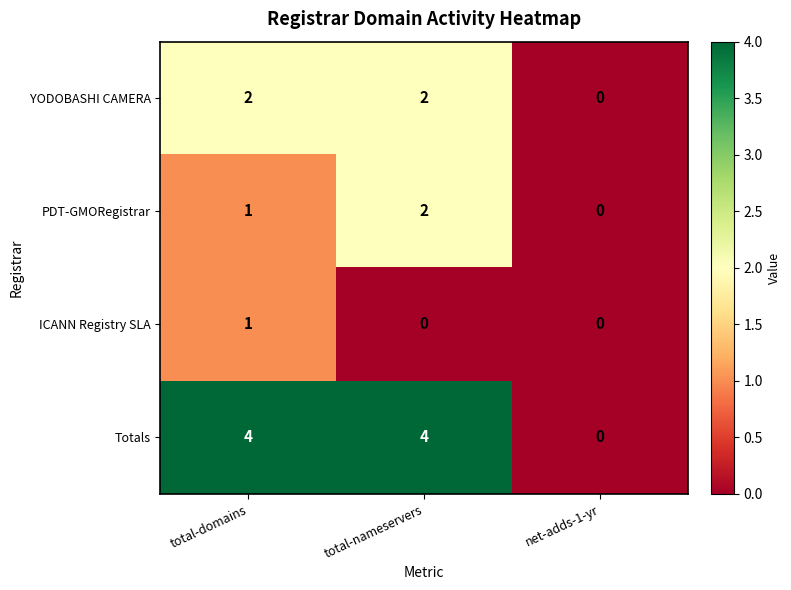

Between total-domains and net-adds-1-yr, which series saw the biggest shift?

Totals